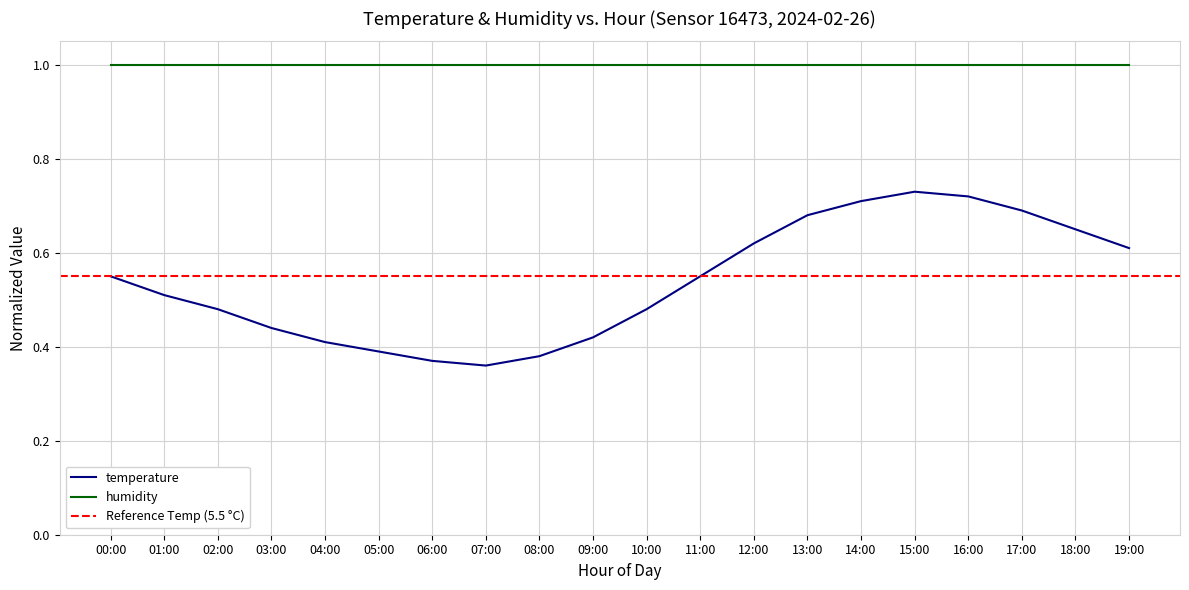

The value at 01:00 is 0.8. True or false?

False